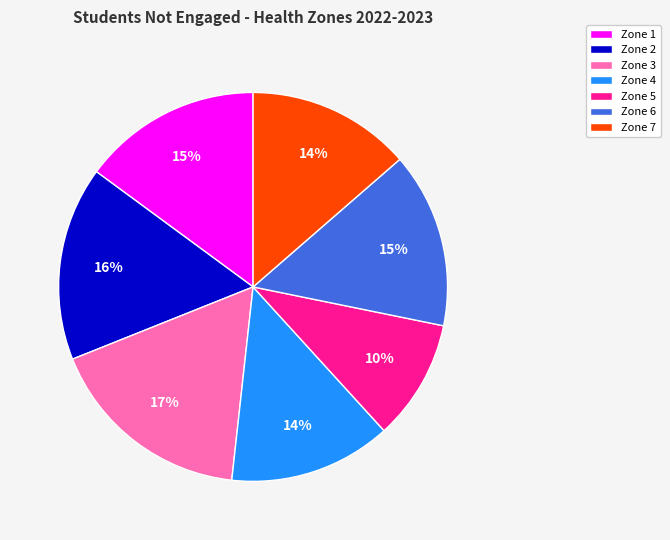

To the nearest percent, what is the combined percentage of Zone 1 and Zone 2?

31%